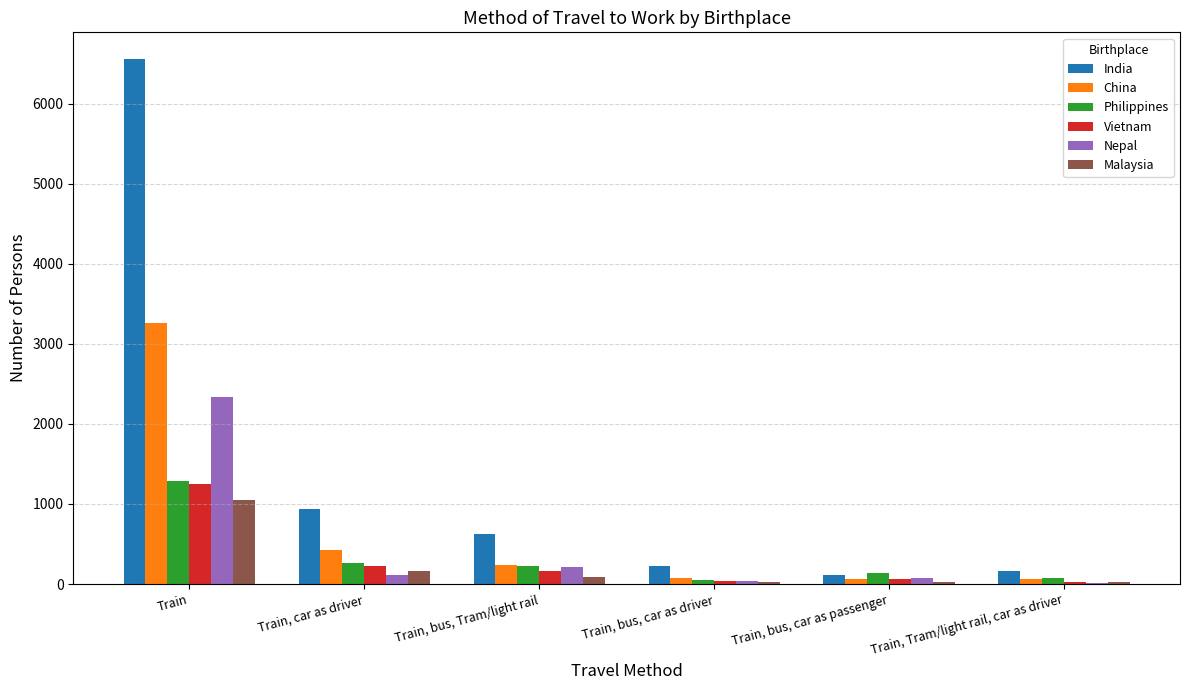

What is the sum of all Malaysia values?

1365